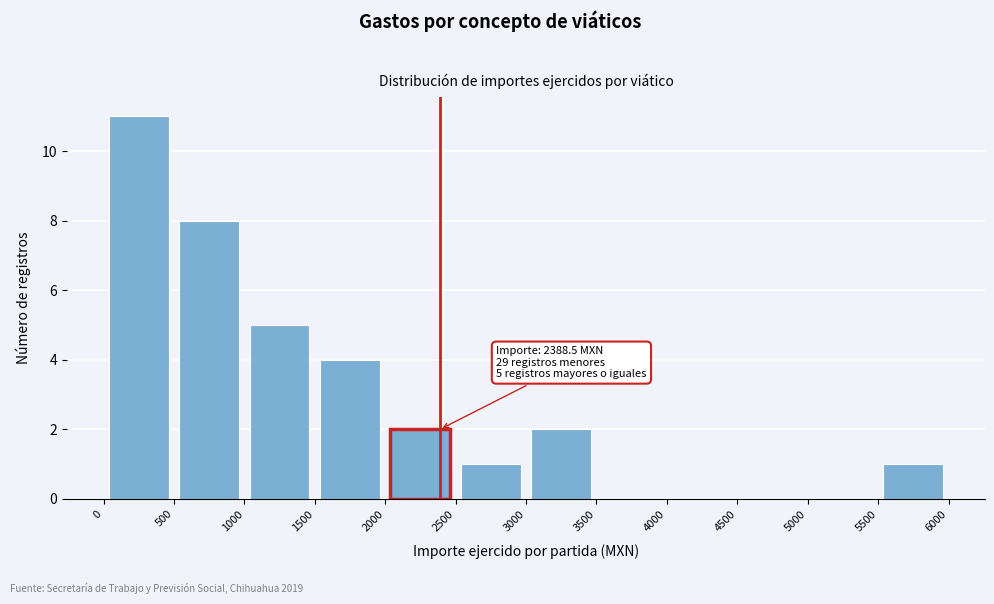

Which range on the x-axis has the tallest bar?

0 to 500